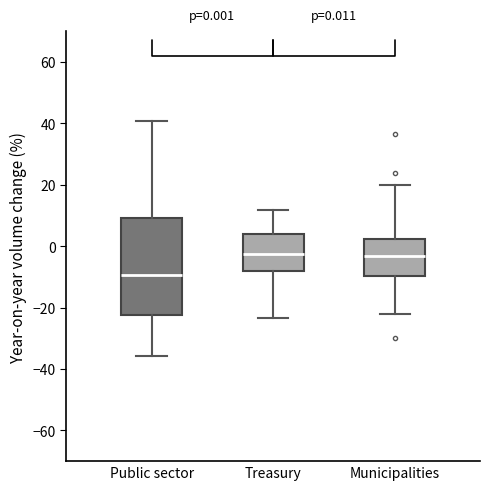

Which box's median line is the lowest?

Public sector